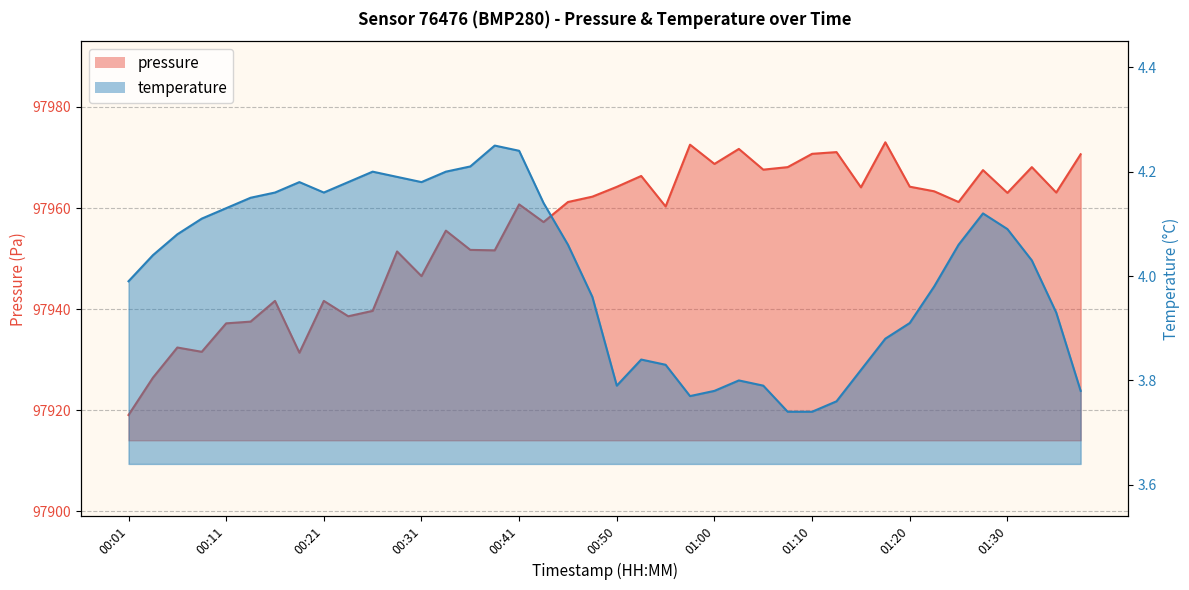

What is the difference between the pressure values at 01:32 and 00:08?

36.5